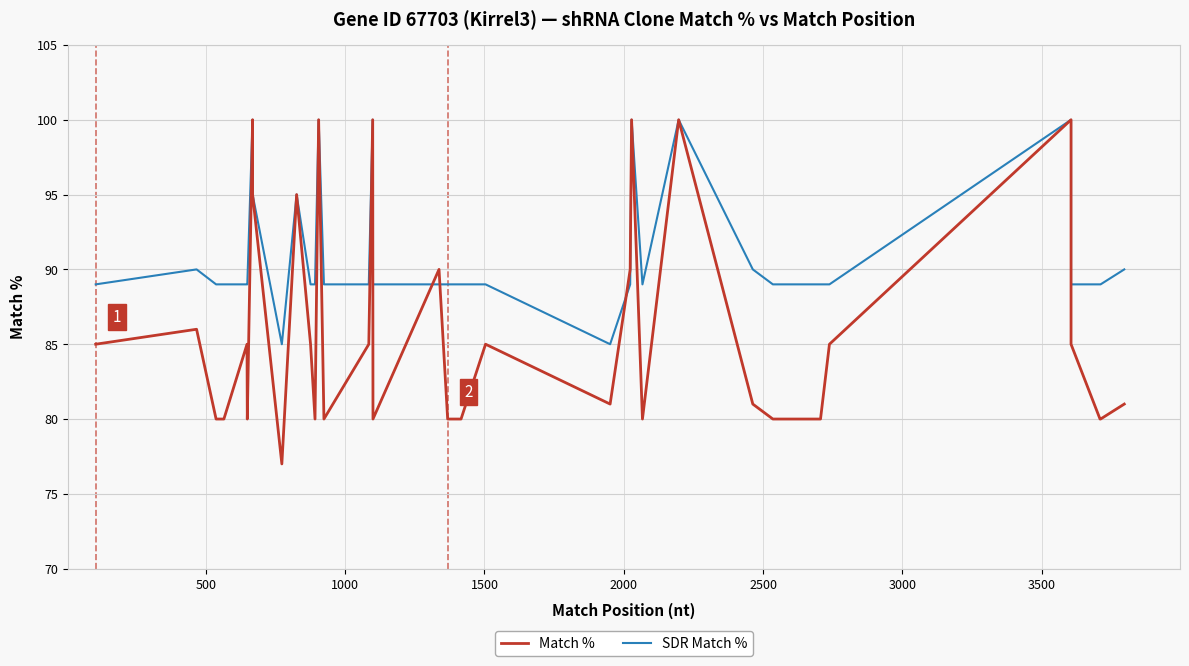

How many interior local peaks does the SDR Match % series have?

7